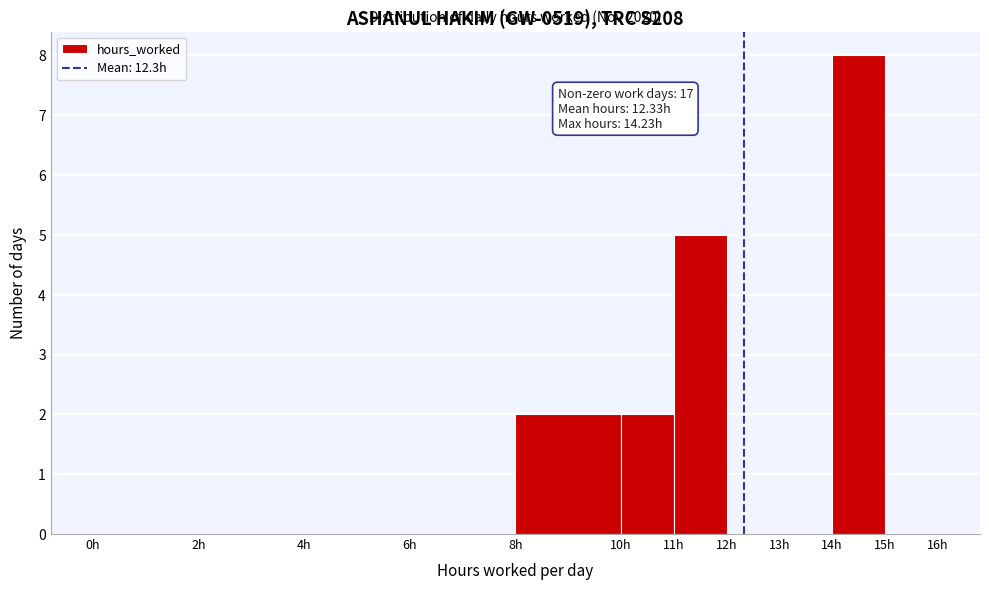

Over which range of the x-axis is the bar tallest?

14 to 15